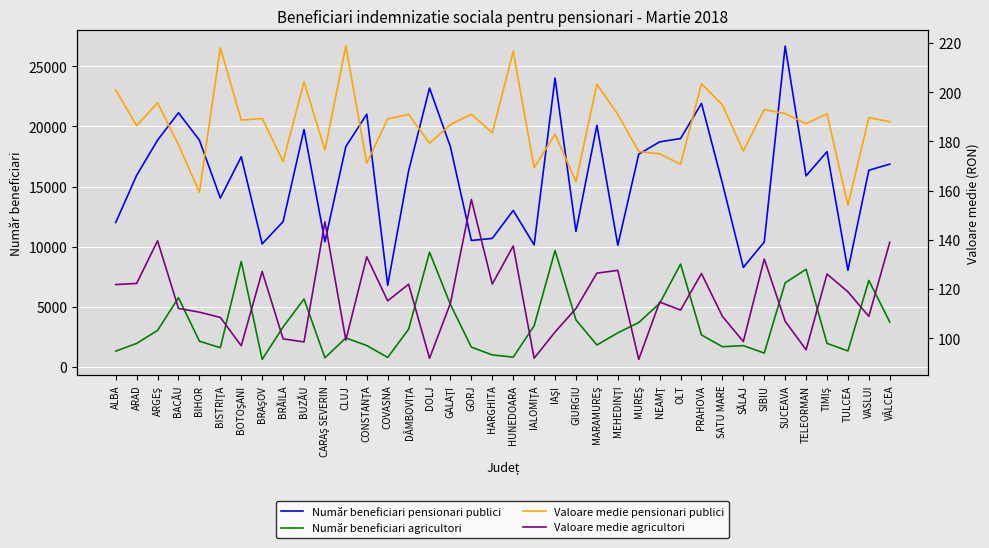

What is the difference between the maximum and minimum values in the Număr beneficiari pensionari publici series?

19895